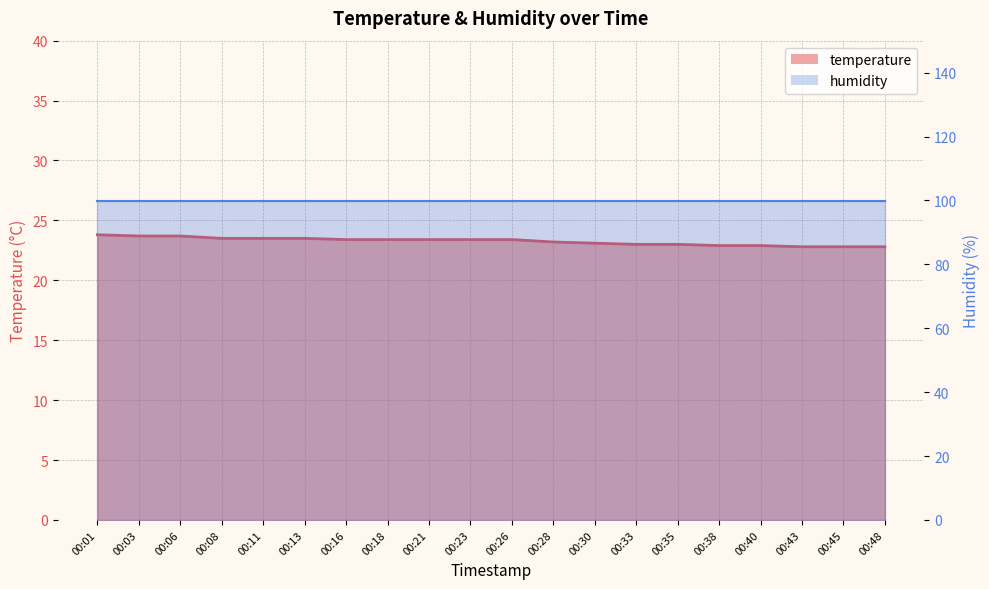

True or false: there are more than 0 points higher than both neighbors.

False